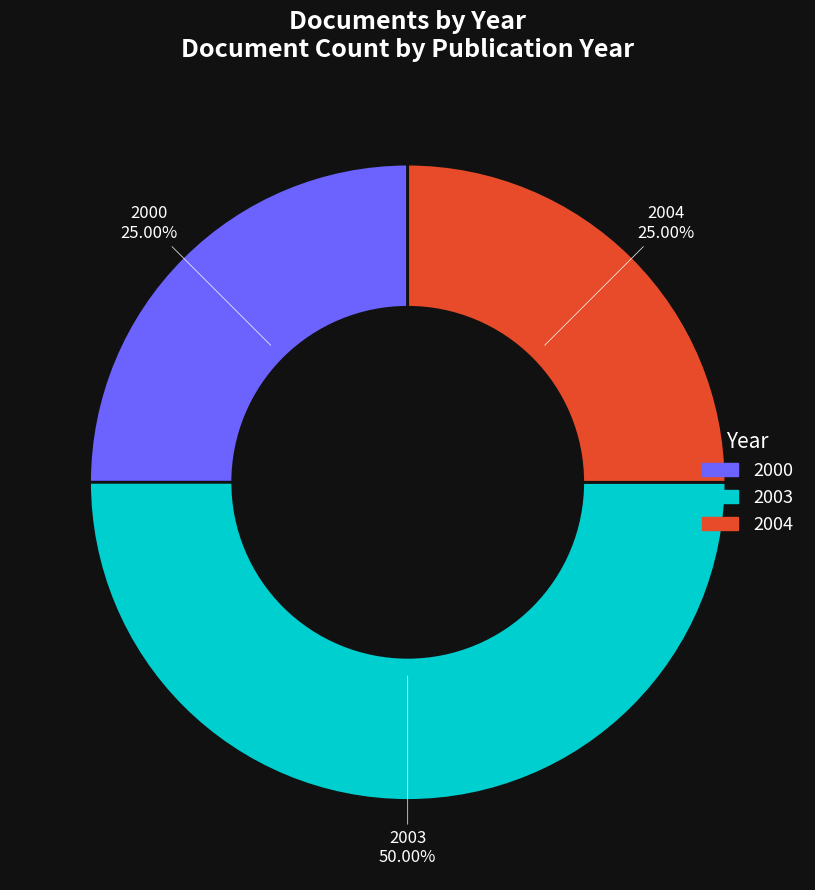

Is the sum of 2004 and 2003 greater than half?

Yes